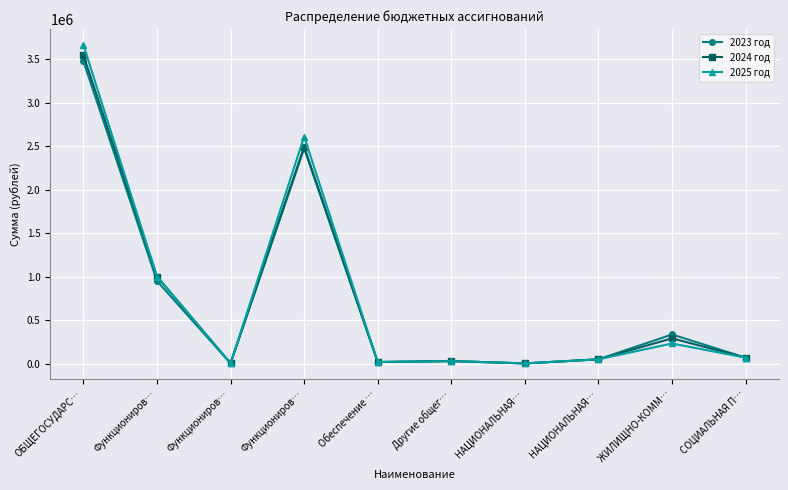

How many values in the 2023 год series are below 68500?

5